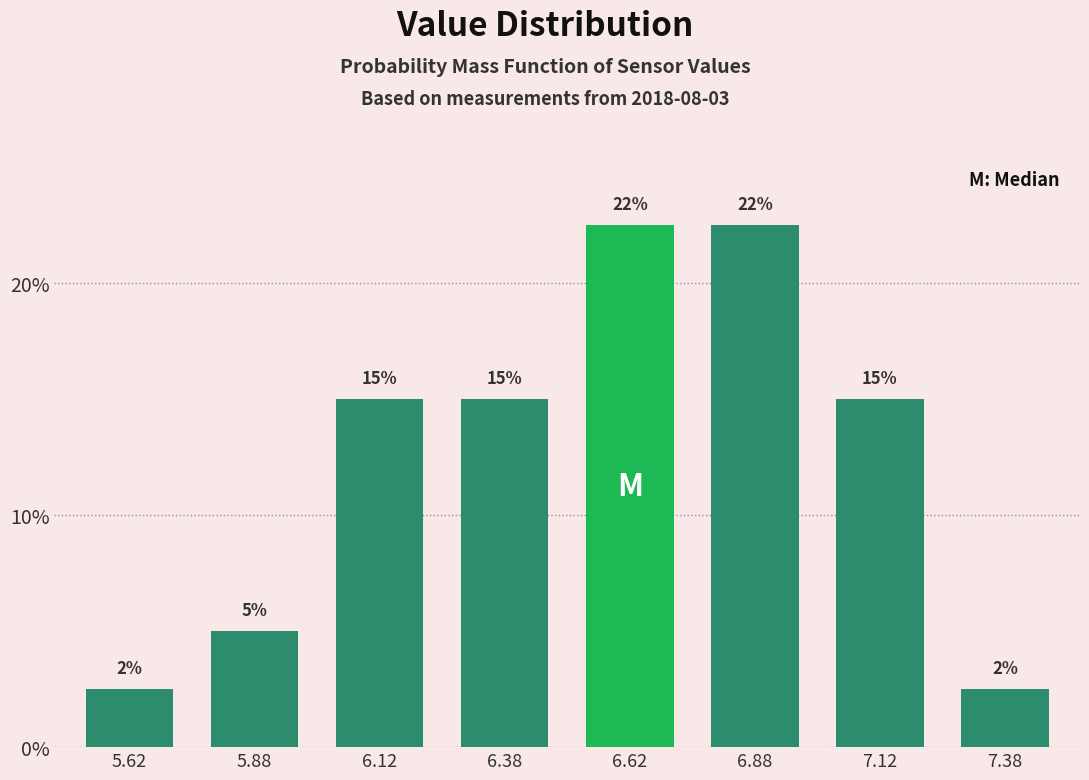

What value does the data have at 5.62?

2.5